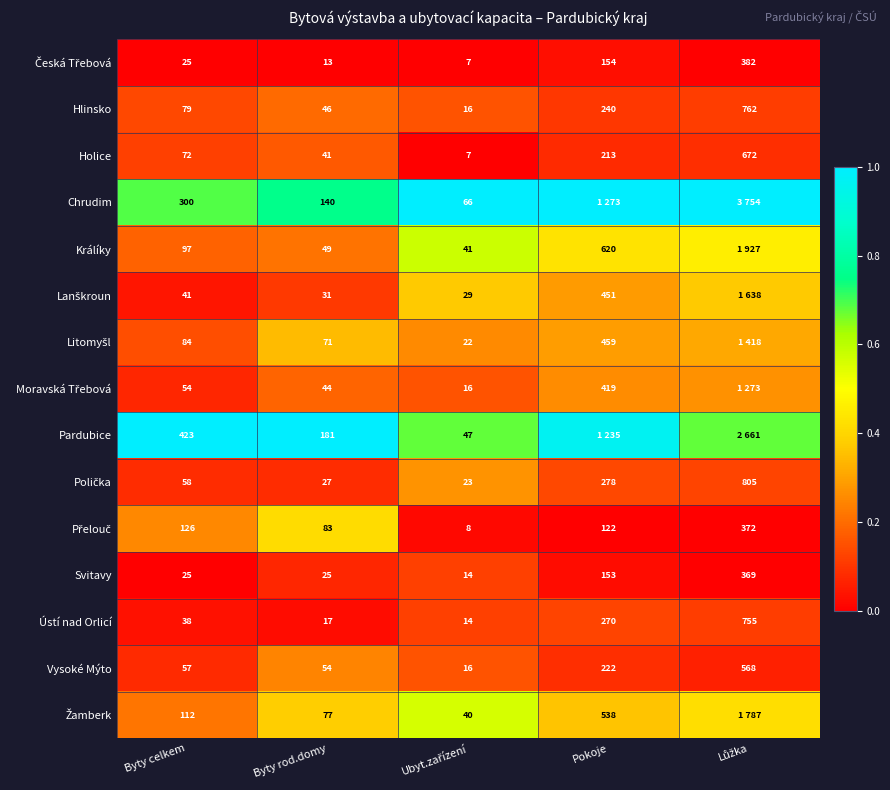

Where is Vysoké Mýto nearest to the value 292?

Pokoje